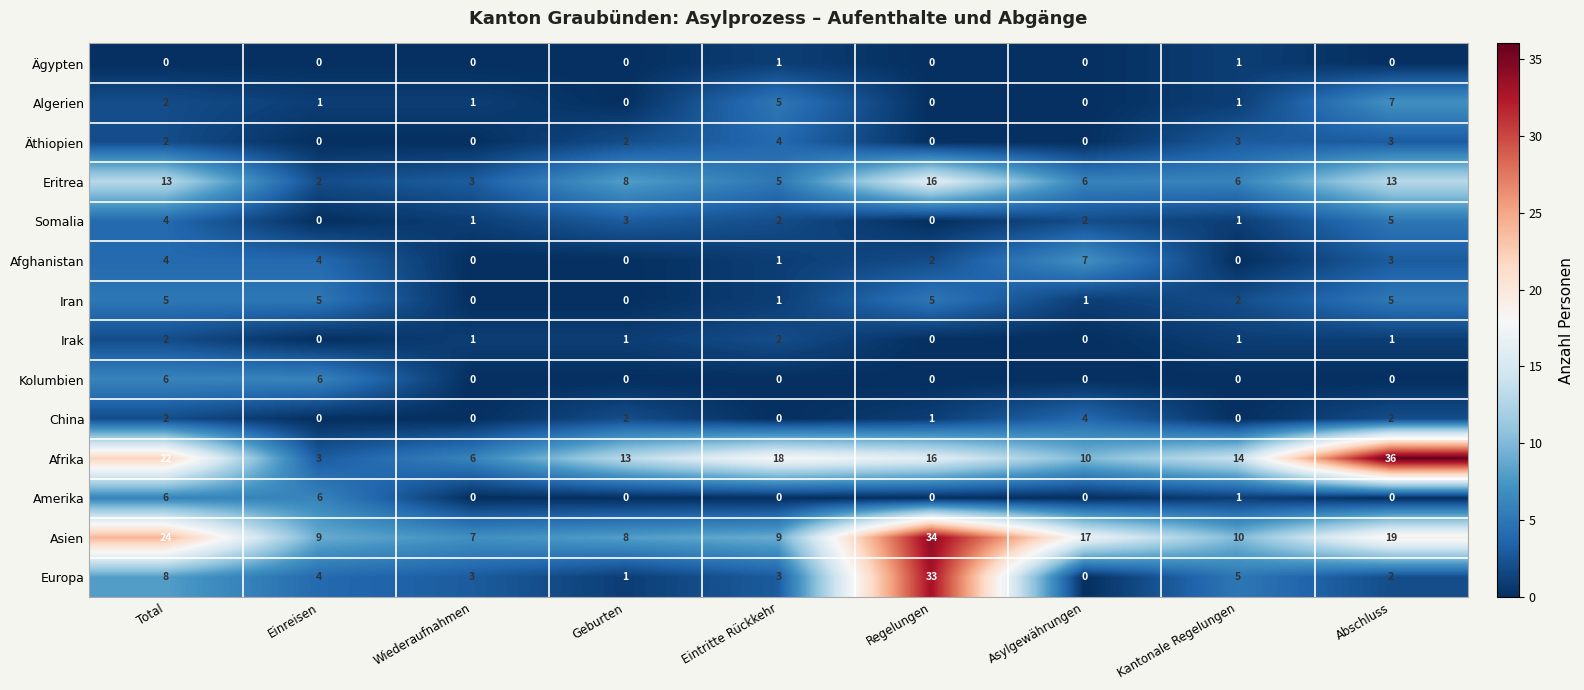

True or false: Kolumbien has a value of 3 at Kantonale Regelungen.

False